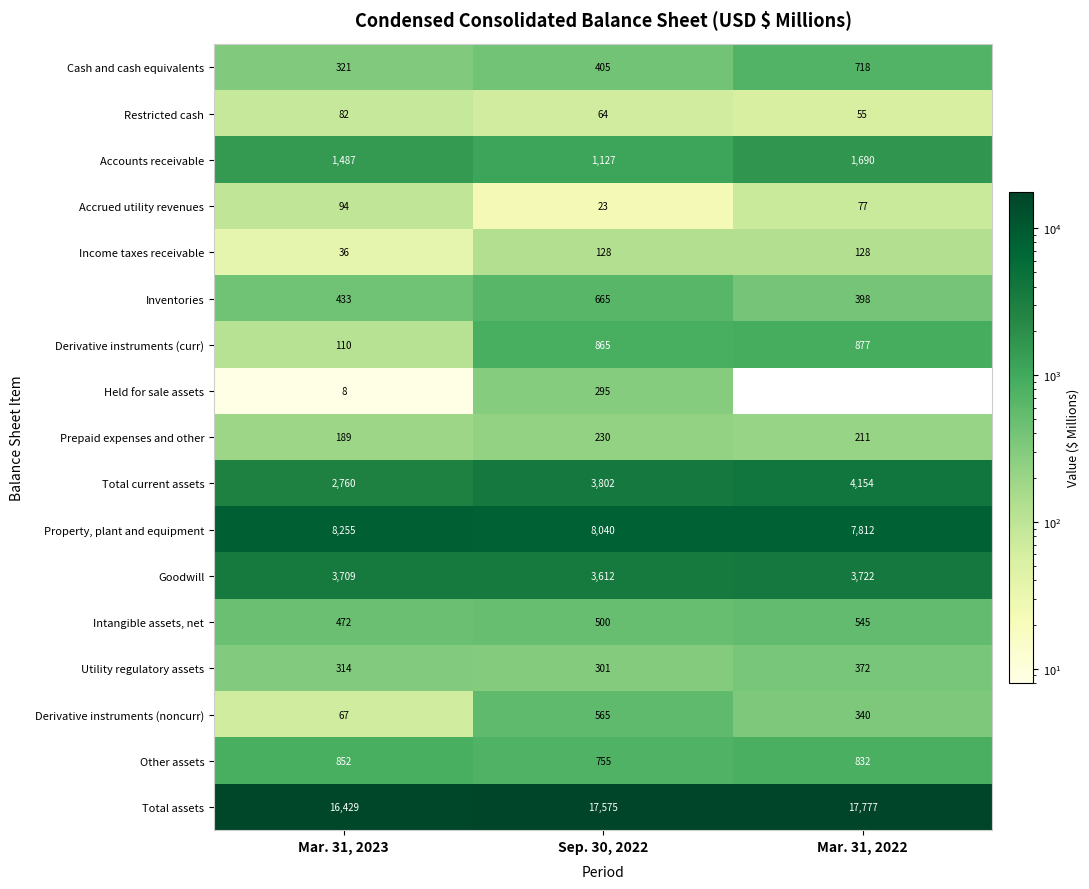

What is the spread (max minus min) of values at Sep. 30, 2022?

17552